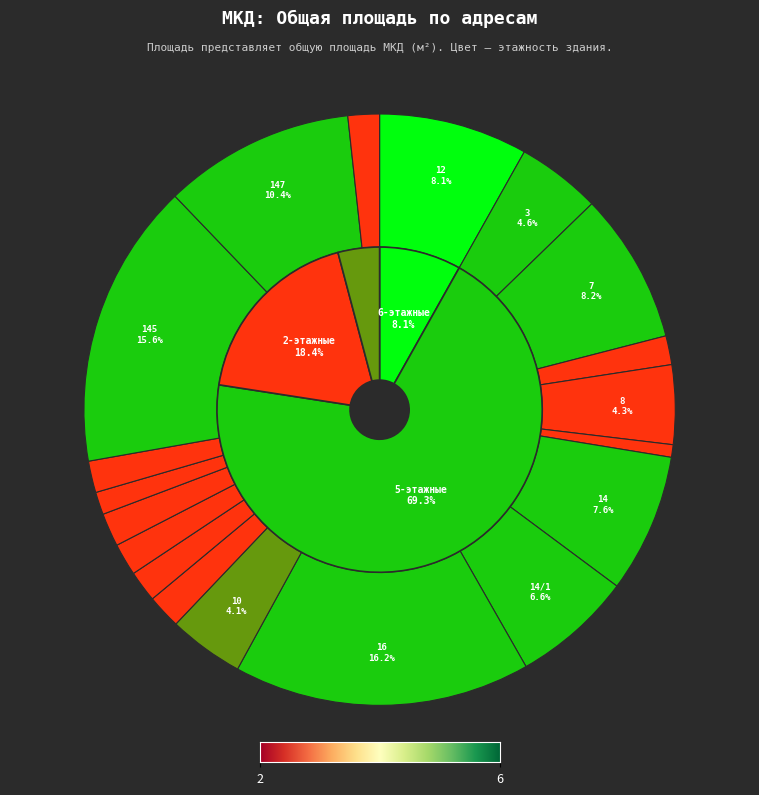

To the nearest percent, what percentage of the pie is пер. Гранитный 3?

5%